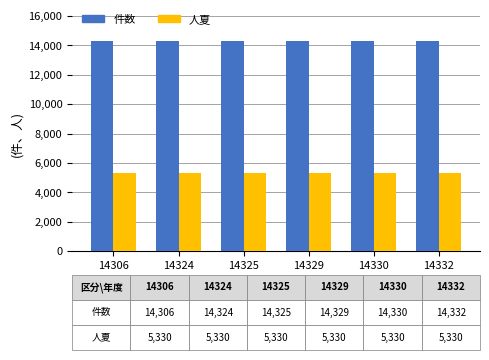

List the series in order of their peak value, lowest first.

人夏, 件数